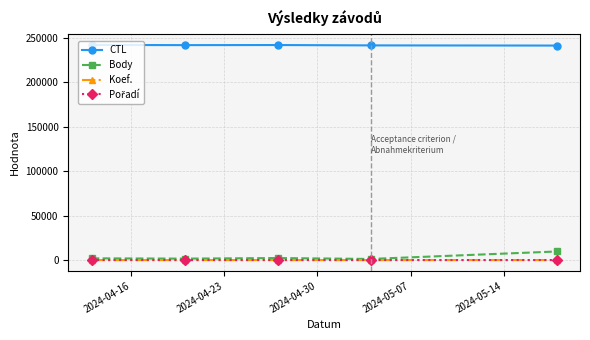

Which series has the largest total across all categories?

CTL